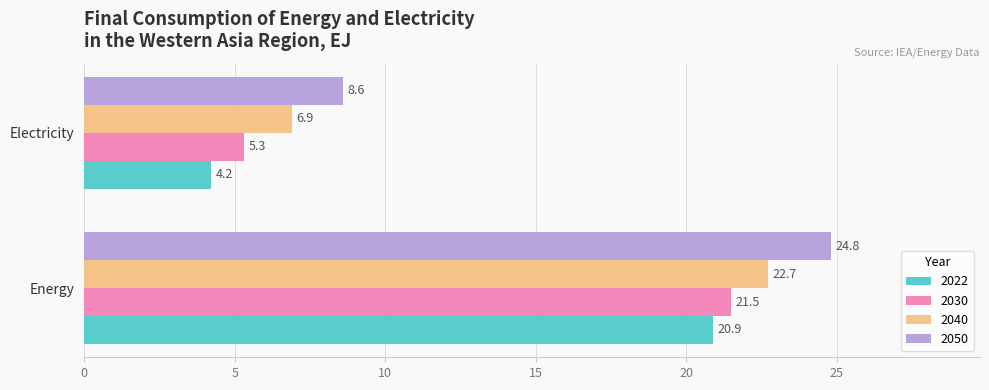

Rank the series by their maximum value, from highest to lowest.

2050, 2040, 2030, 2022